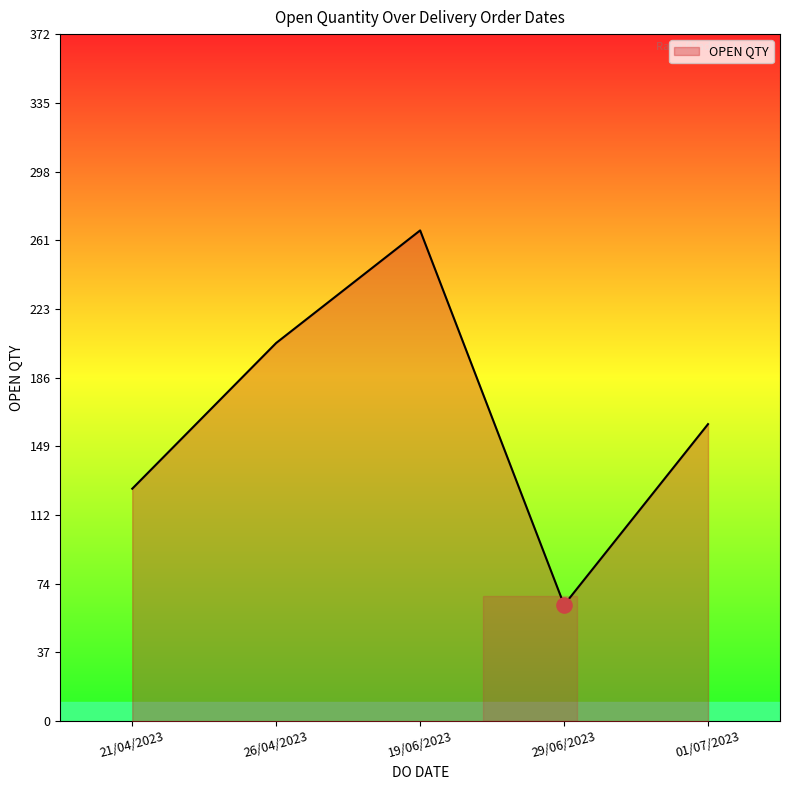

What is the change in value from 19/06/2023 to 01/07/2023?

-105